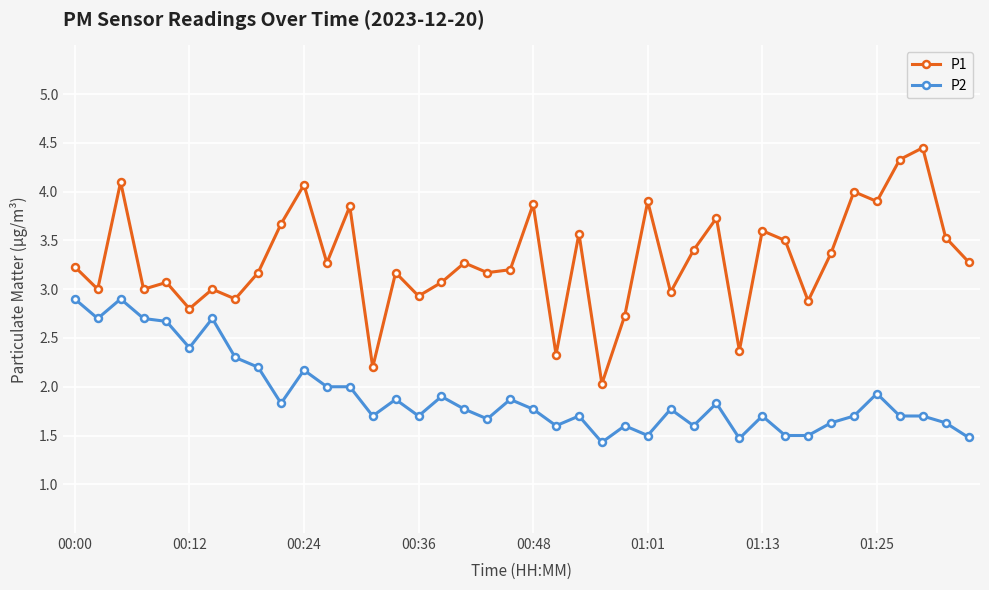

How many series are shown in this chart?

2